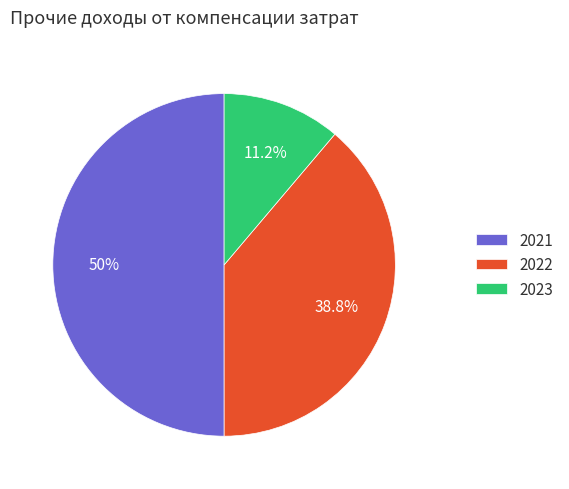

What percentage is the 2021 slice, to the nearest percent?

50%